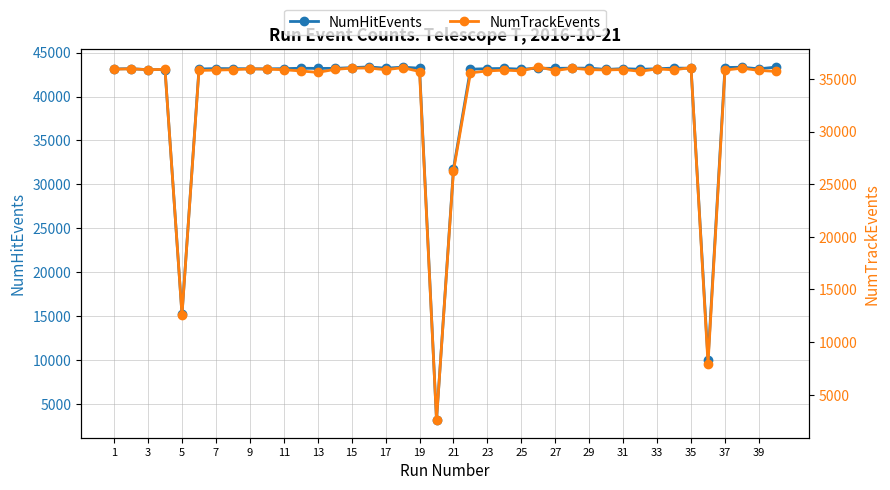

What is the spread (max minus min) of values at 33?

7352